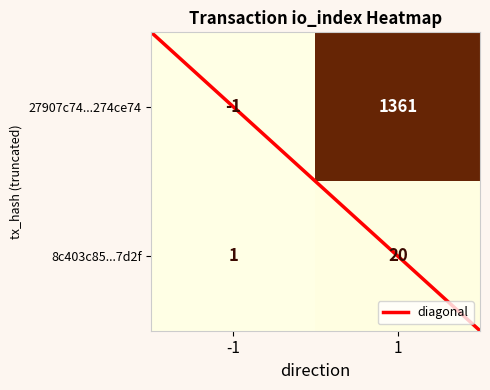

How many categories are shown in the chart?

2